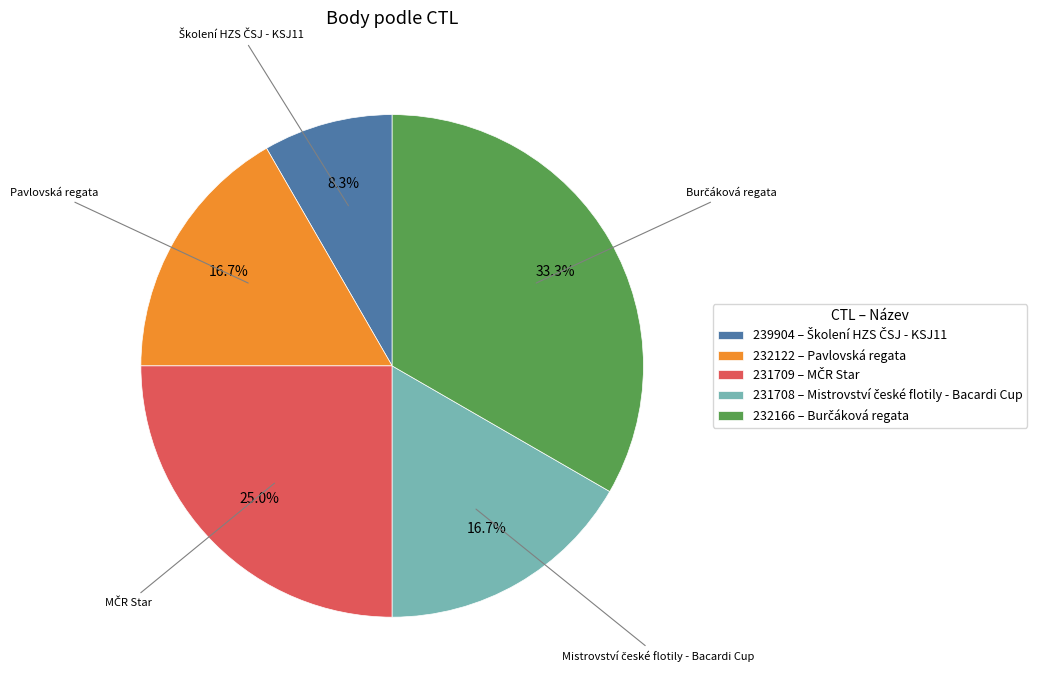

To the nearest percent, what portion does 231709 represent?

25%